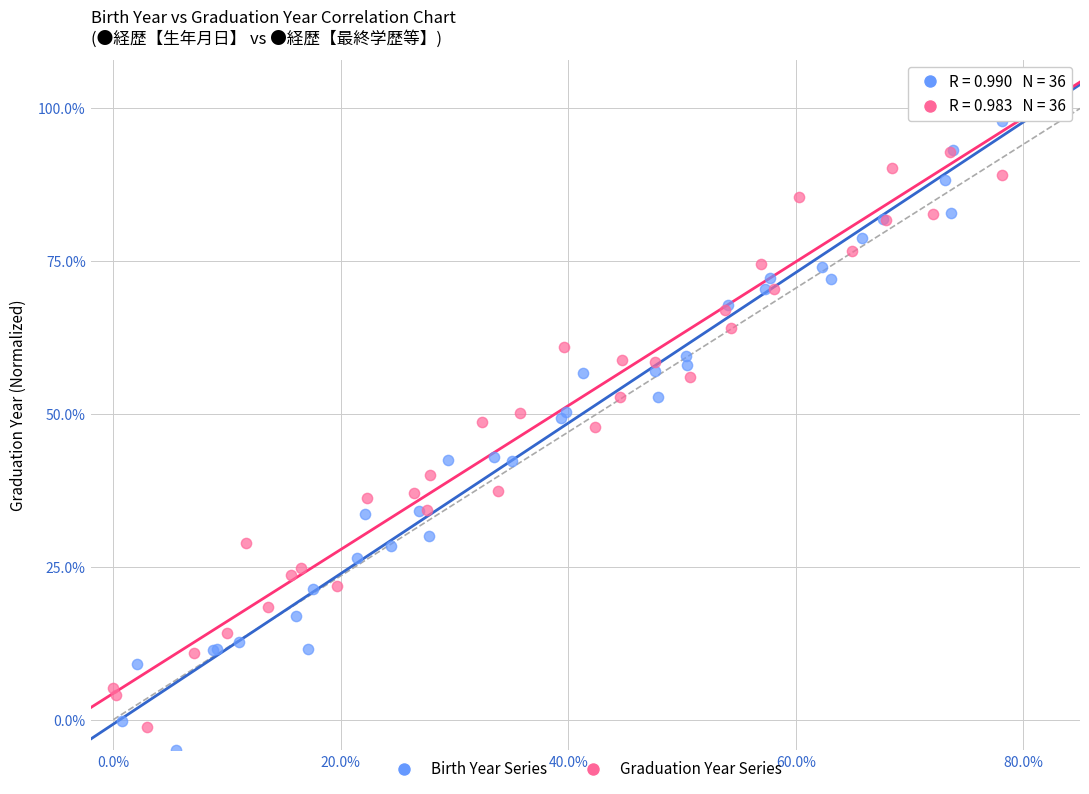

Which series has the largest Y range (max minus min)?

Birth Year Series